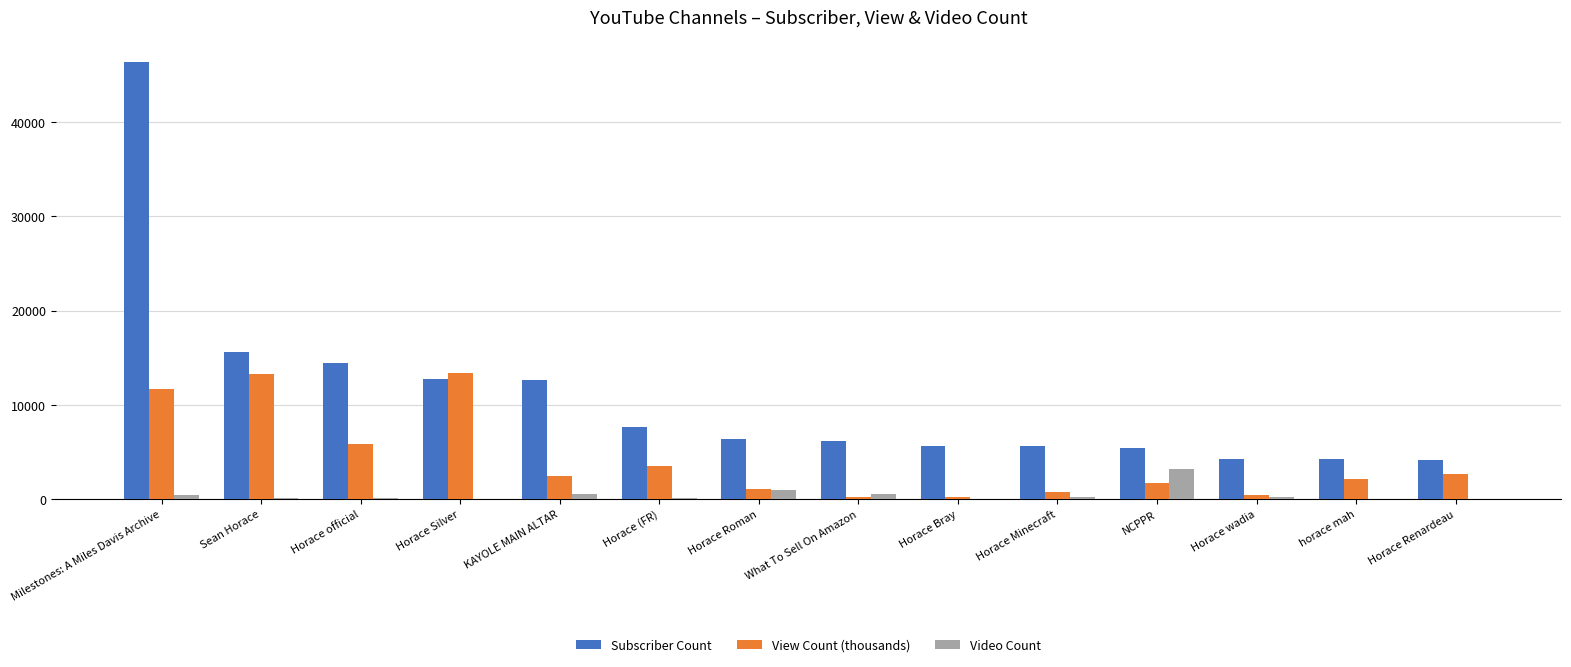

At which category is the sum across all series the highest?

Milestones: A Miles Davis Archive